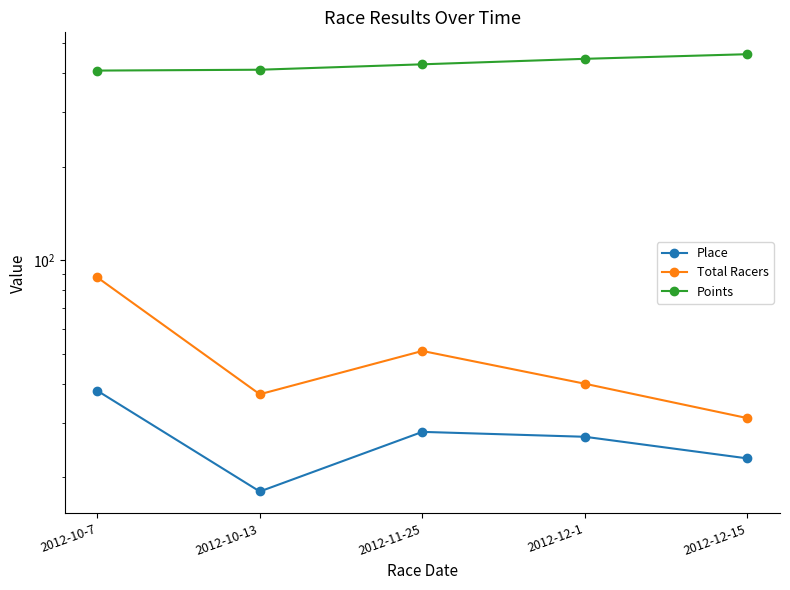

What is the label of the 5th point from the left?

2012-12-15